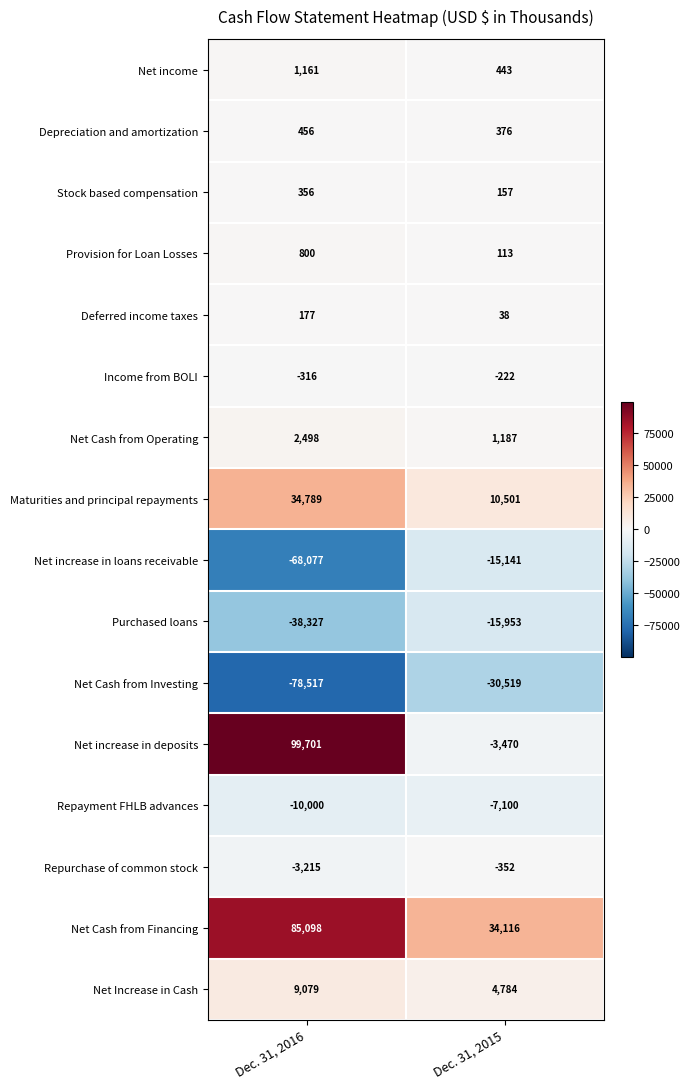

Which series has the widest spread of values?

Net increase in deposits